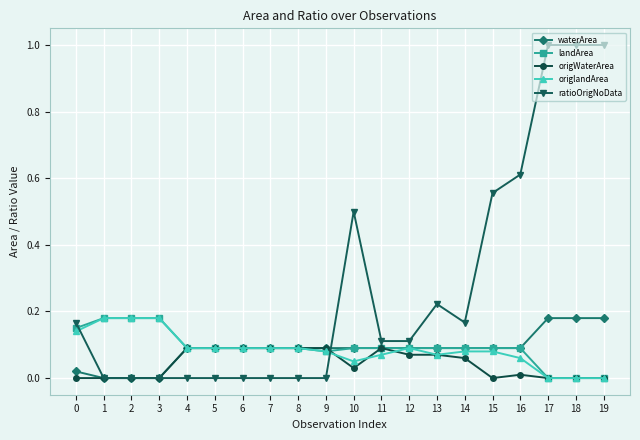

Which series has the largest total across all categories?

ratioOrigNoData